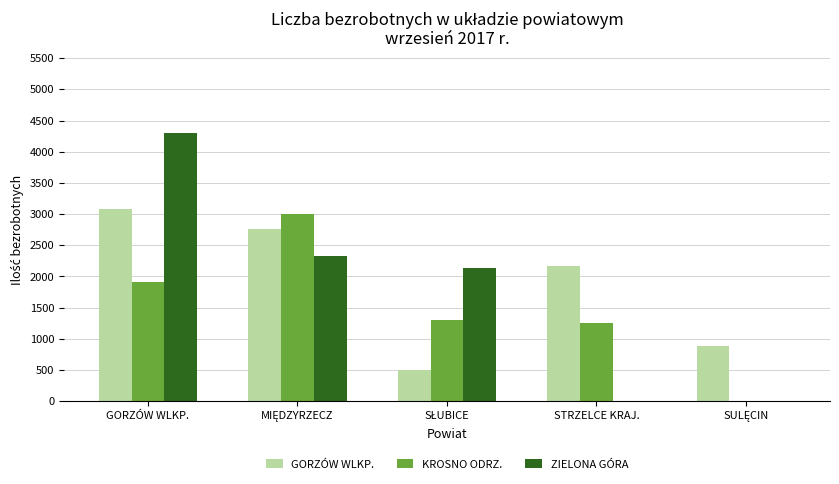

How many categories are shown in the chart?

5